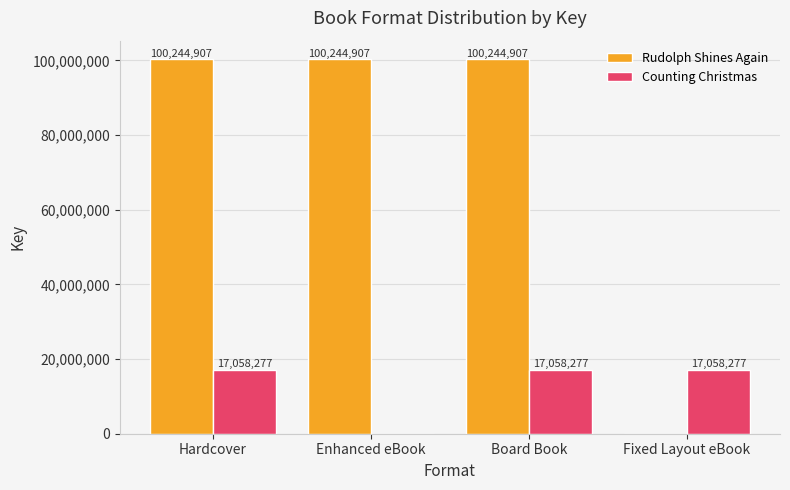

Reading left to right, what are all the values shown in this chart?

Rudolph Shines Again: 100244907	100244907	100244907	0
Counting Christmas: 17058277	0	17058277	17058277